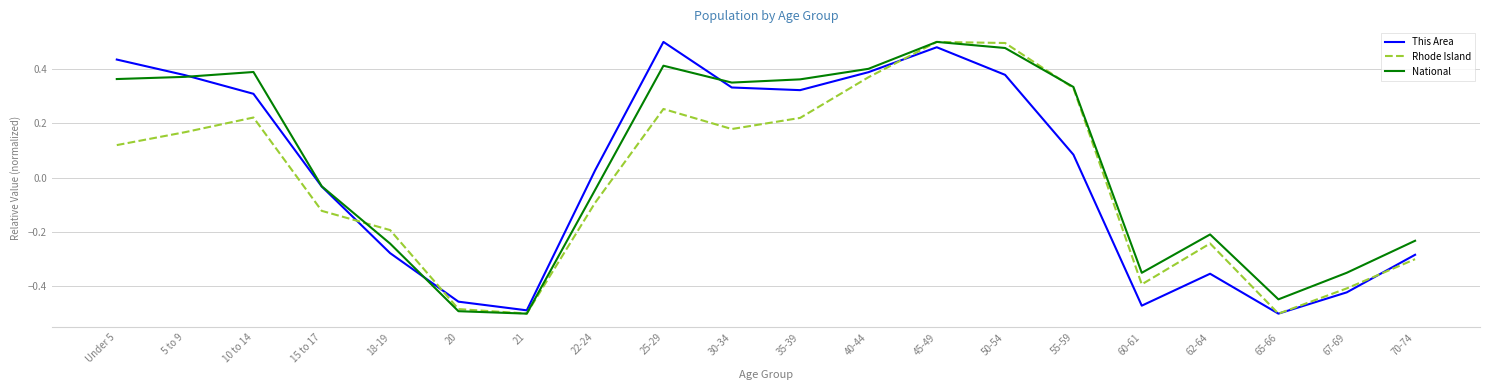

At which category is the sum across all series the highest?

45-49